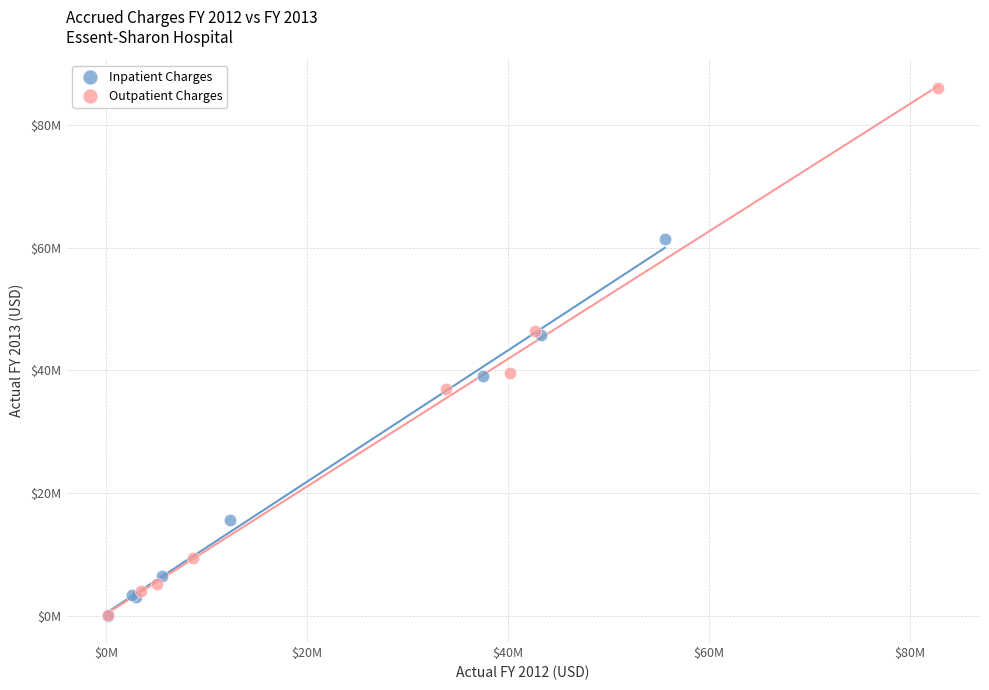

What are all the series names shown in the legend?

Inpatient Charges, Outpatient Charges